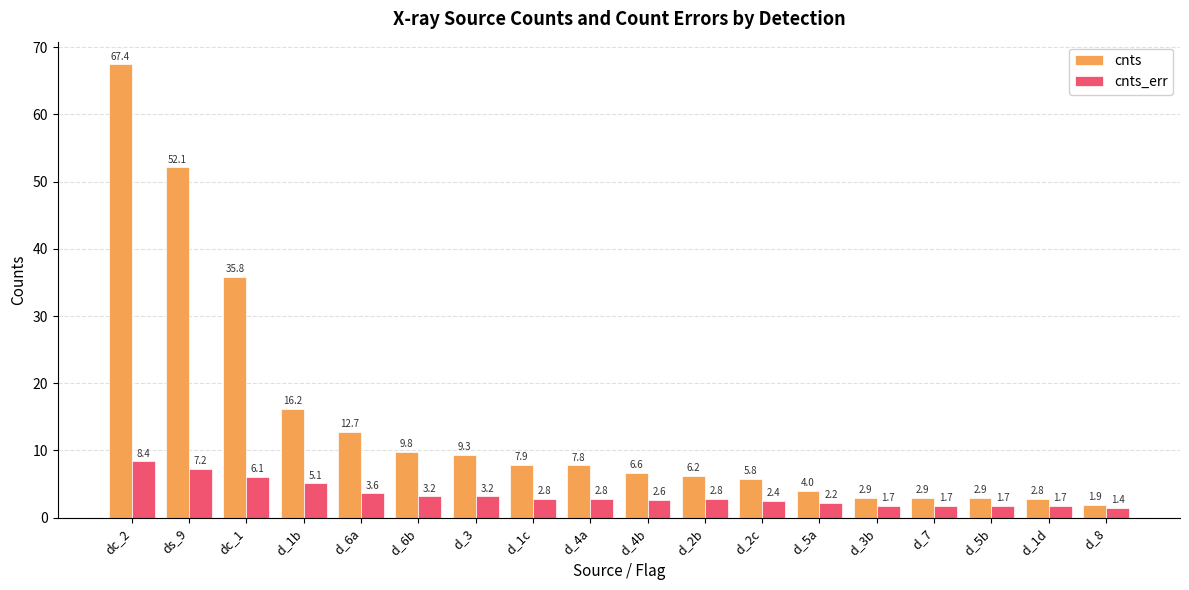

At which category is the sum across all series the highest?

dc_2